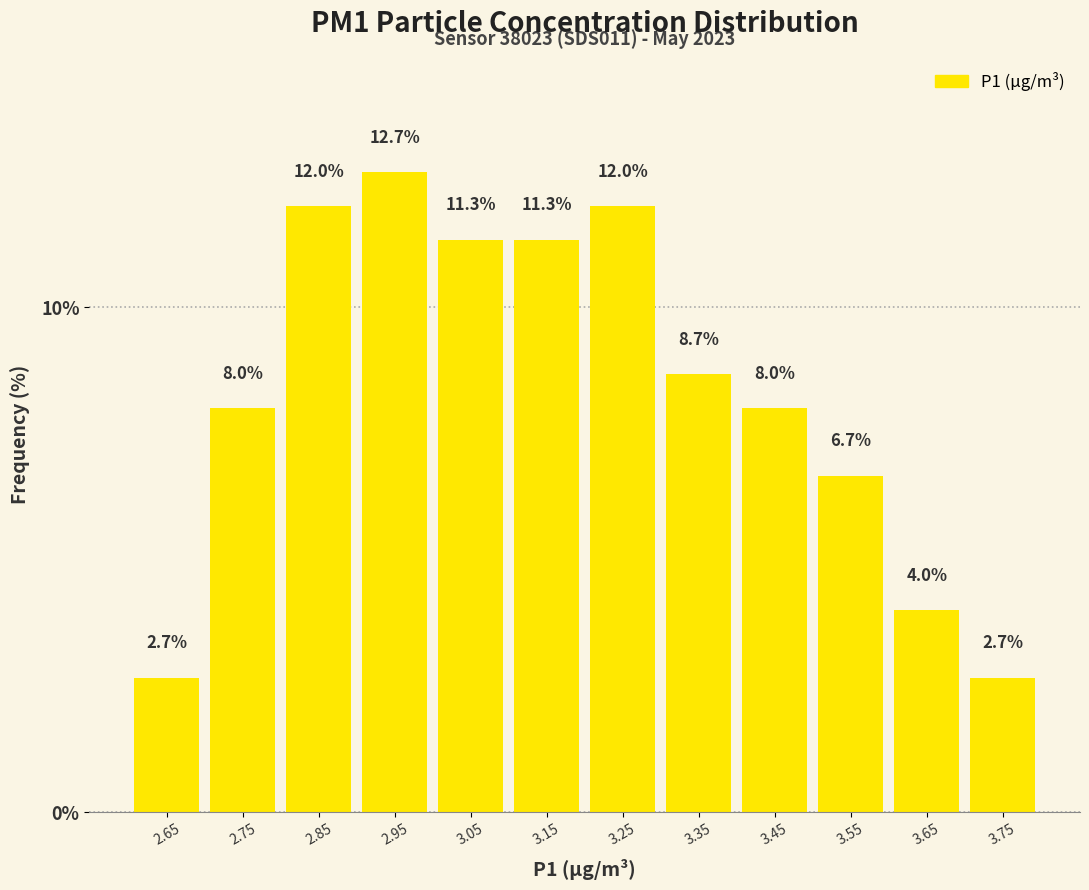

Over which range of the x-axis is the bar tallest?

2.9 to 3.0